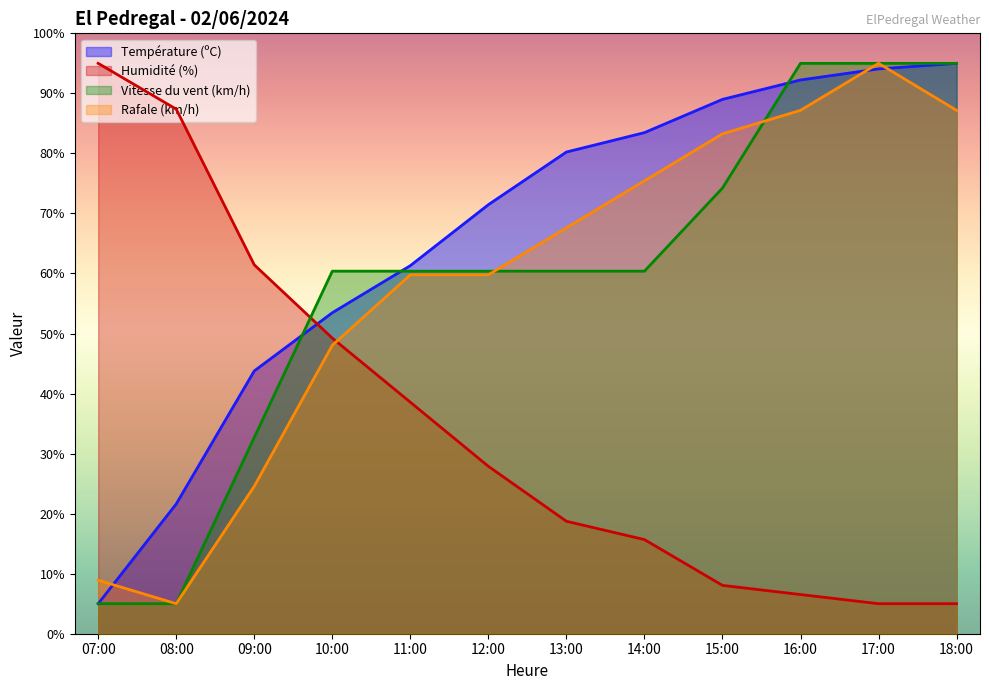

What is the label of the 7th point from the right?

12:00